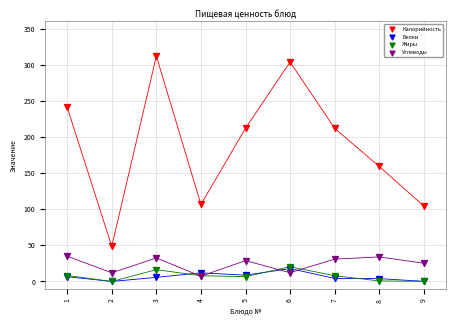

In the Калорийность series, what Y value is closest to 180?

159.2